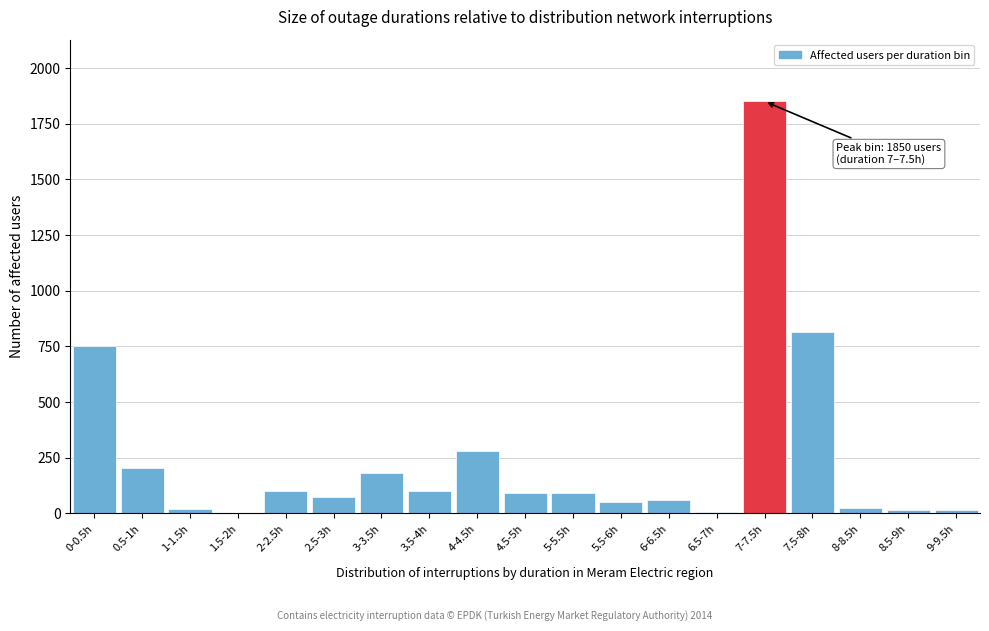

Which category has the highest value across all series?

7-7.5h